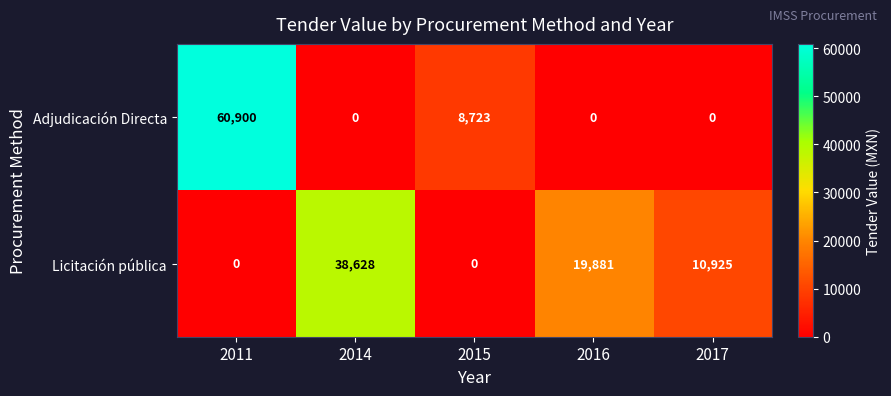

Where does the Licitación pública series first go above 10925?

2014